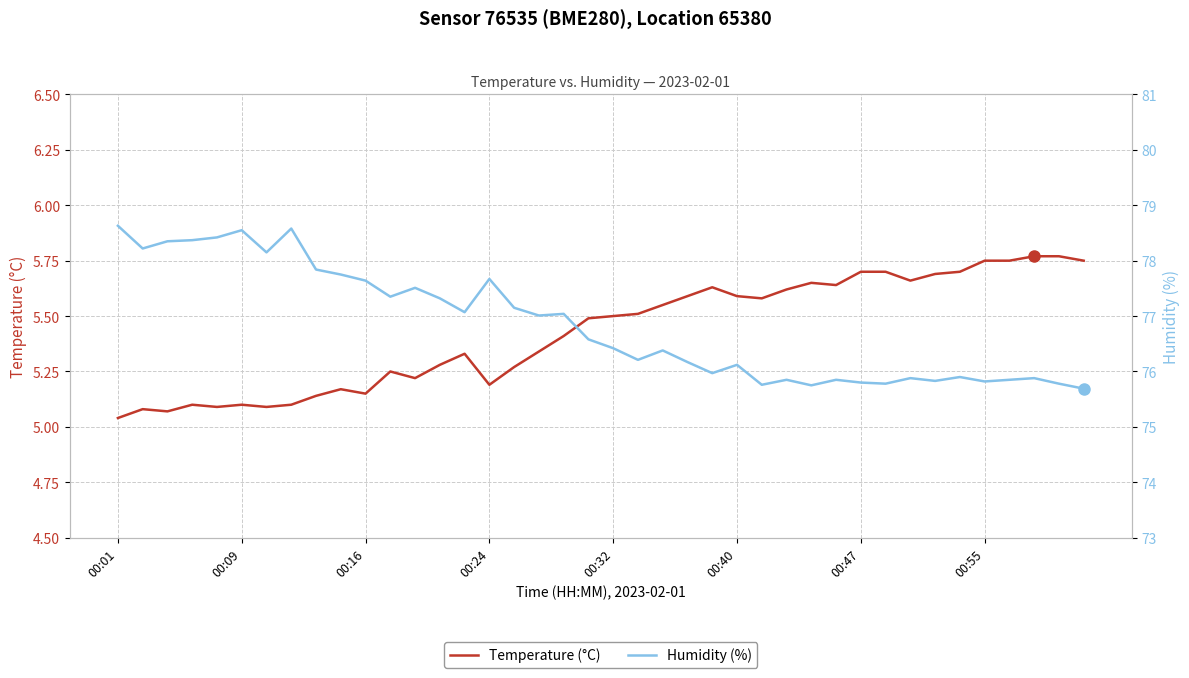

Which series has the largest total across all categories?

Humidity (%)